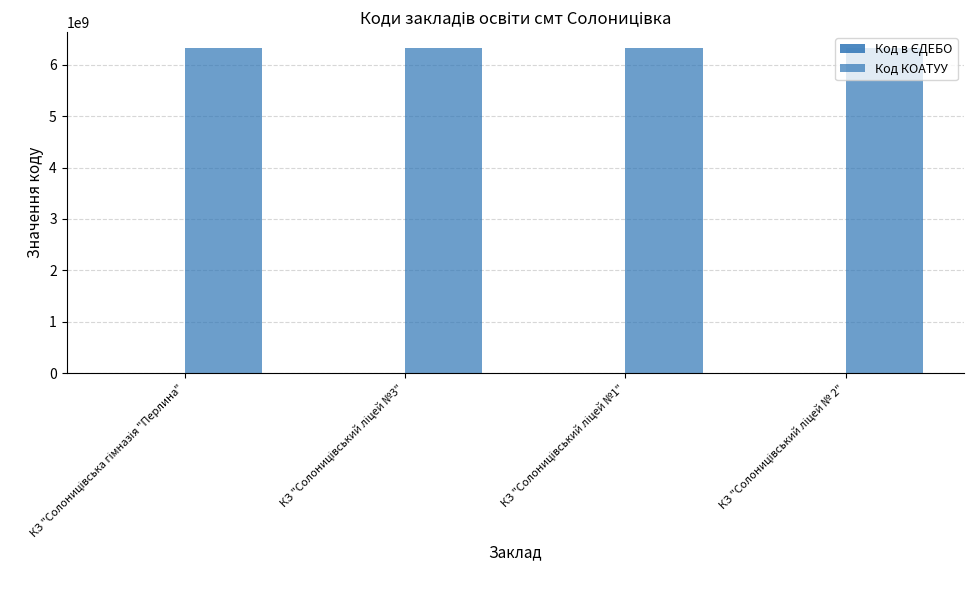

Count the number of categories in the chart.

4